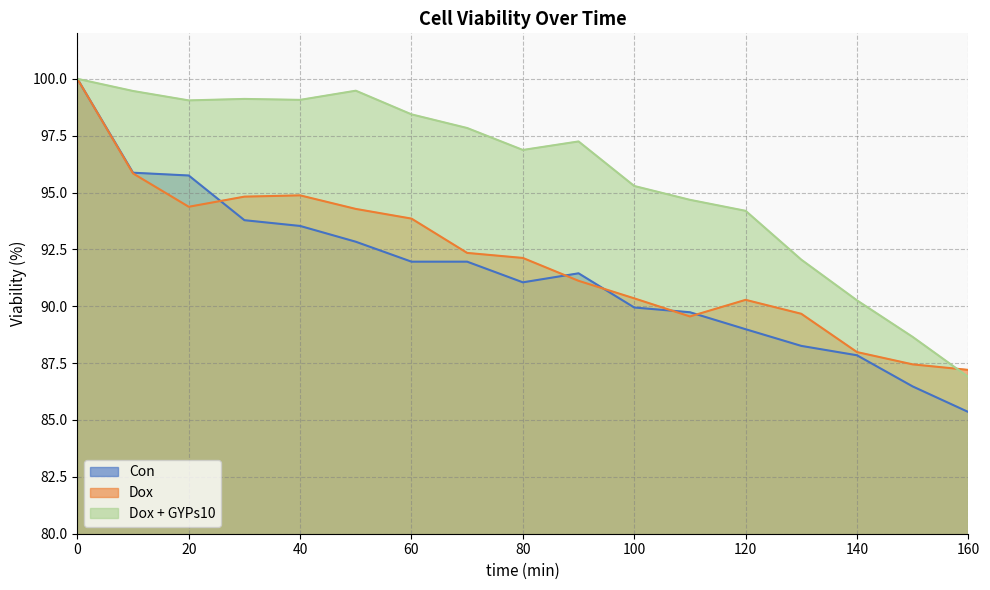

At which category does Dox + GYPs10 reach its first local peak?

30